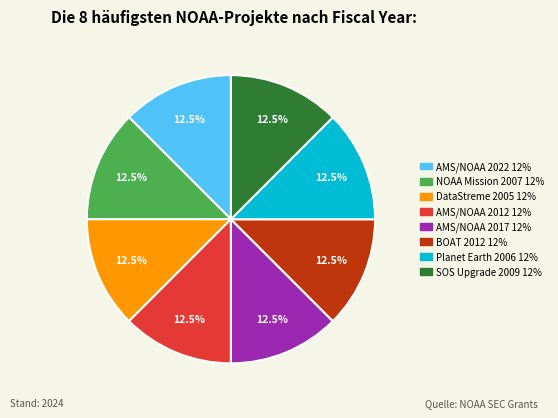

Is there any slice that represents more than half of the pie?

No